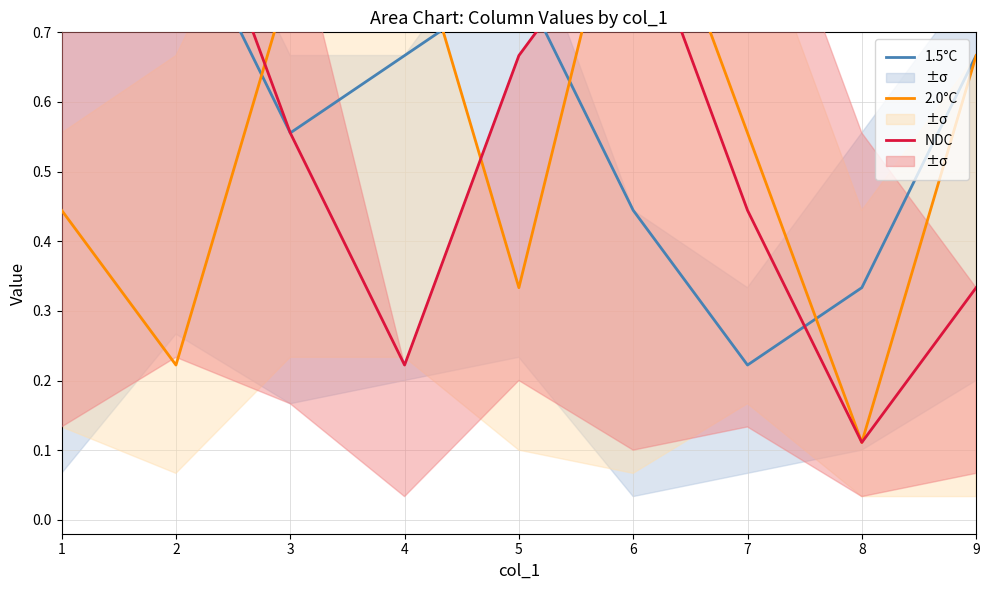

True or false: 1.5°C and 2.0°C cross at least once.

True